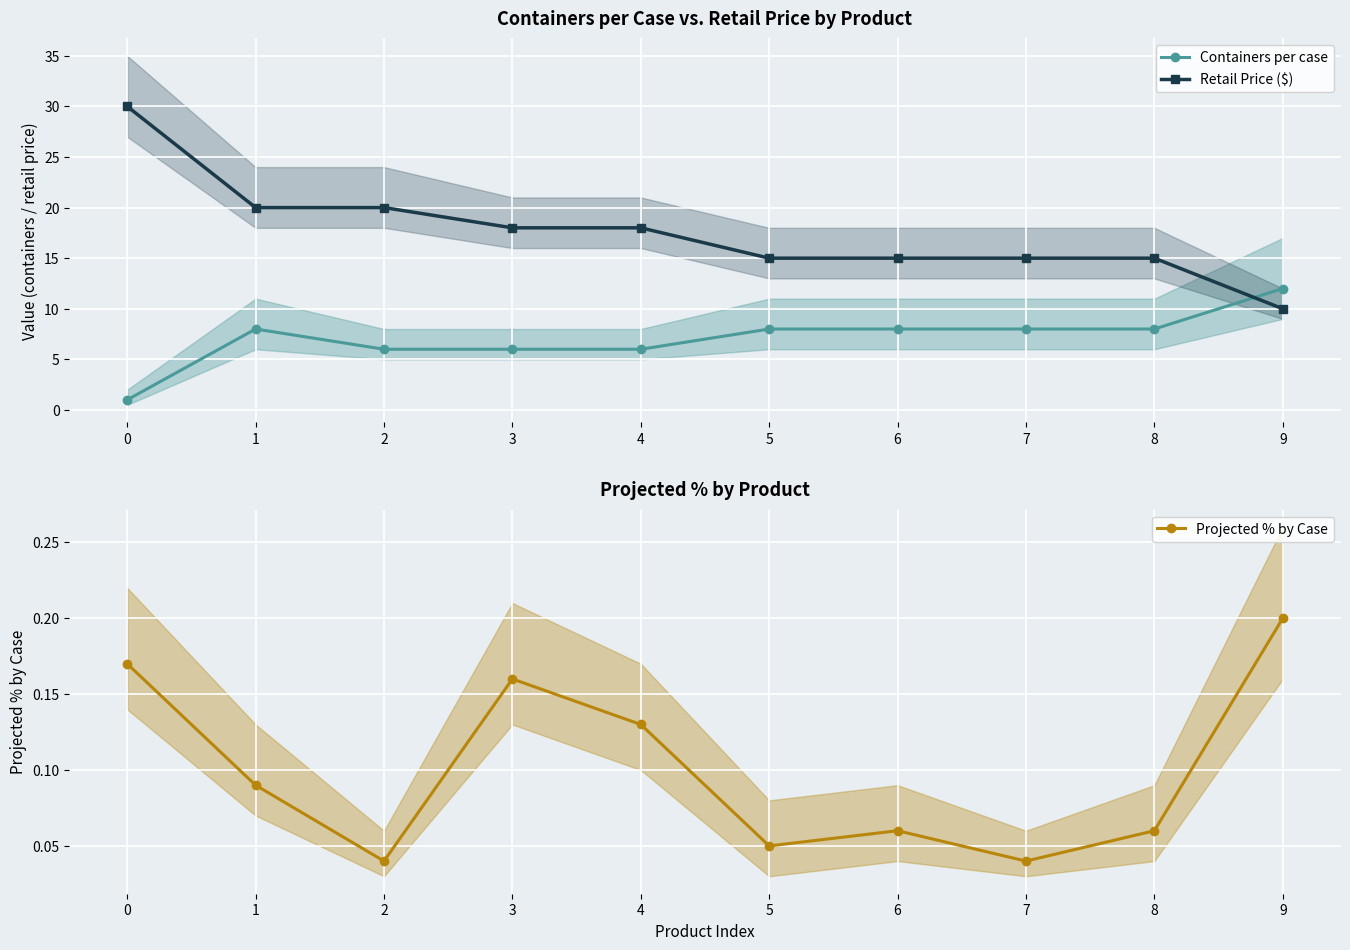

Rank the series by their average value, from lowest to highest.

Projected % by Case, Containers per case, Retail Price ($)